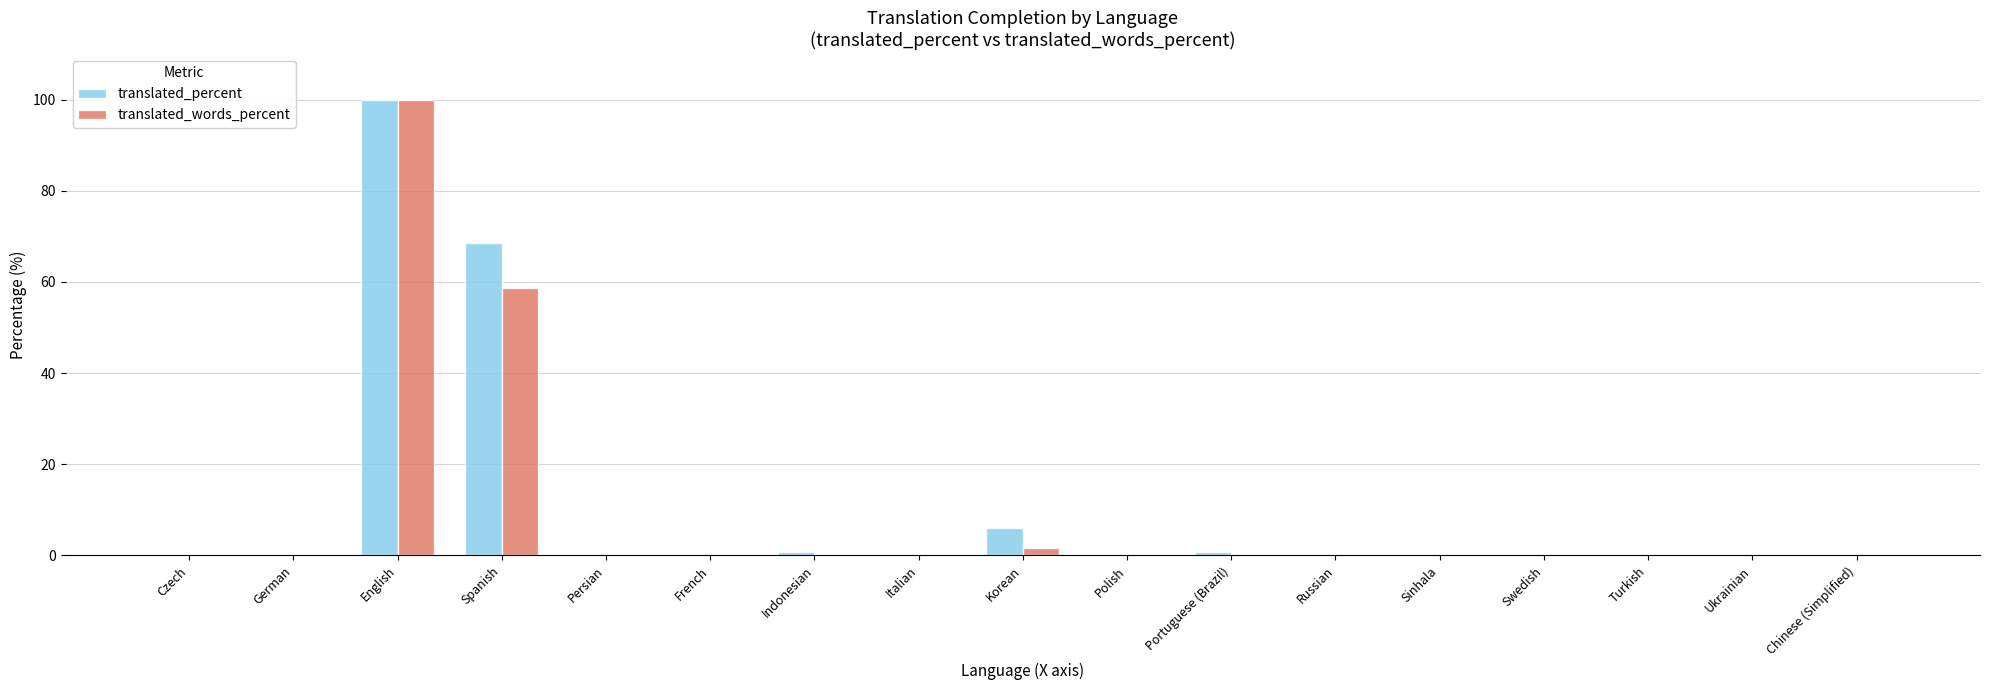

What are all the series names shown in the legend?

translated_percent, translated_words_percent